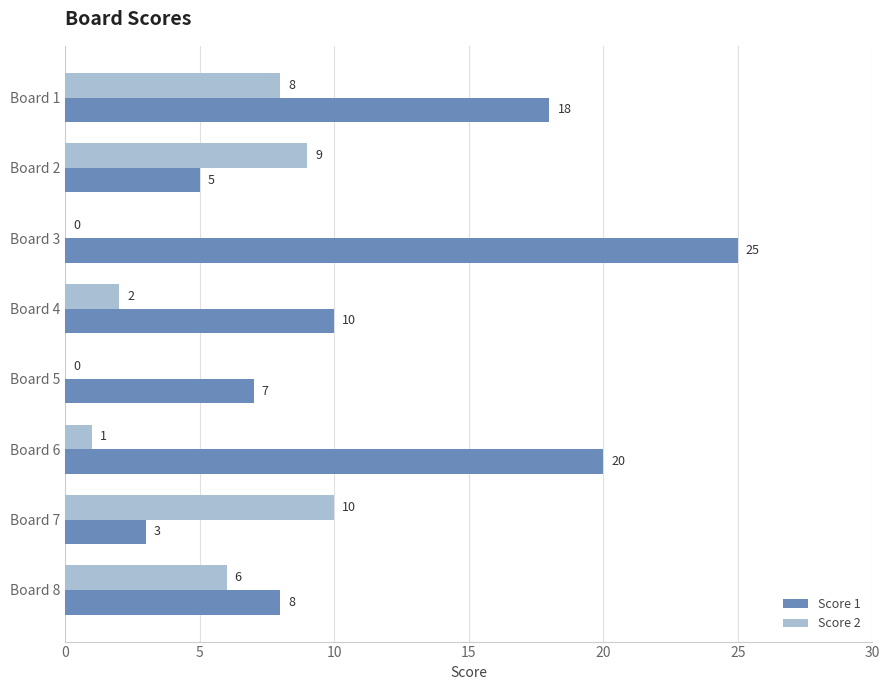

Which series has the widest spread of values?

Score 1